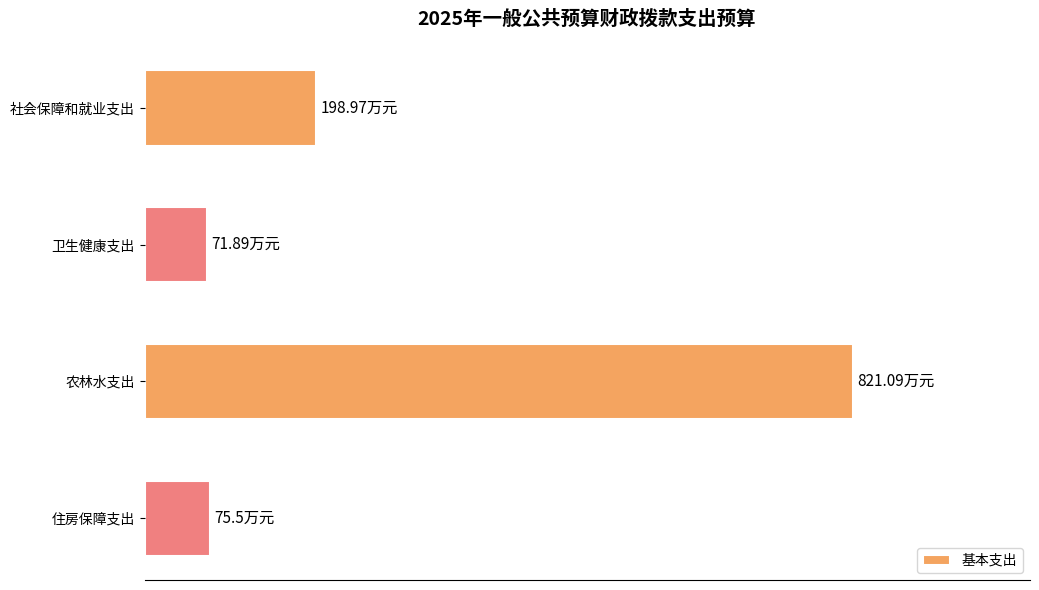

Does the chart contain any negative values?

No